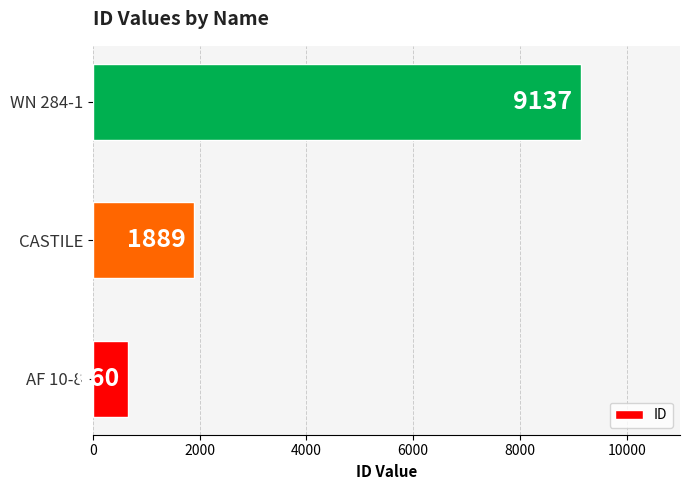

What is the smallest value displayed?

660